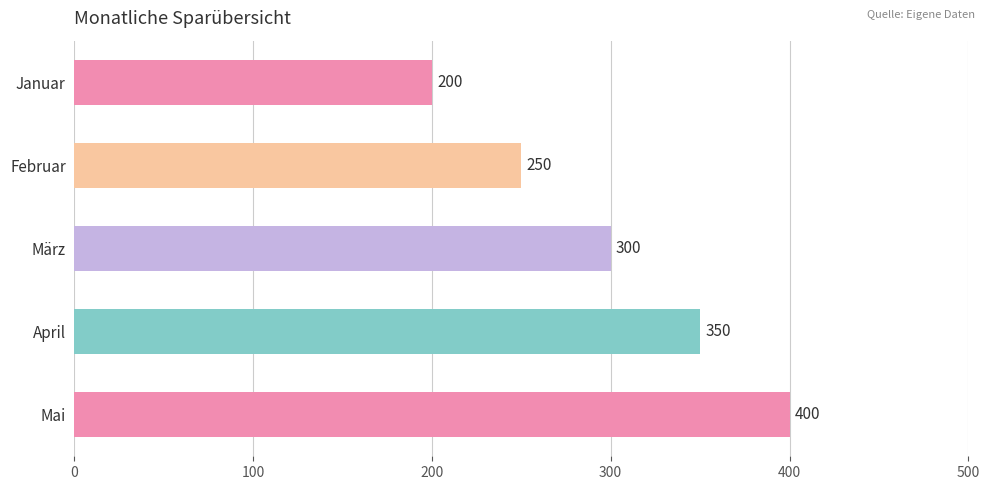

What is the difference between the maximum and second lowest values?

150